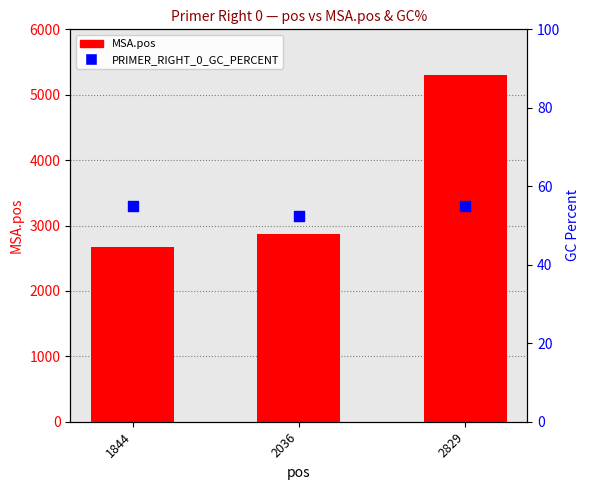

What are all the series names shown in the legend?

MSA.pos, PRIMER_RIGHT_0_GC_PERCENT